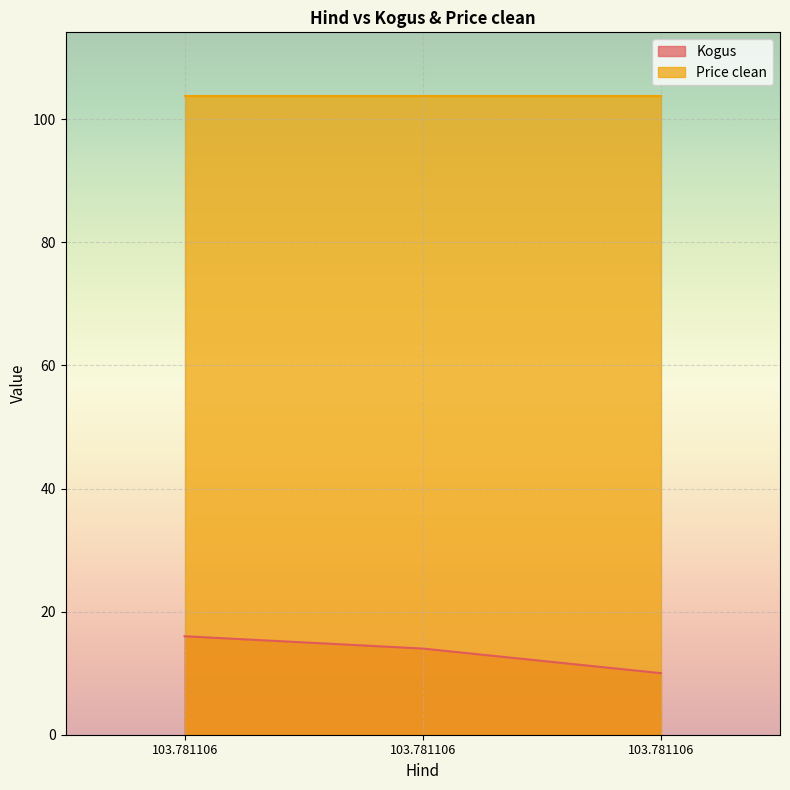

How many lines are shown in the chart?

2